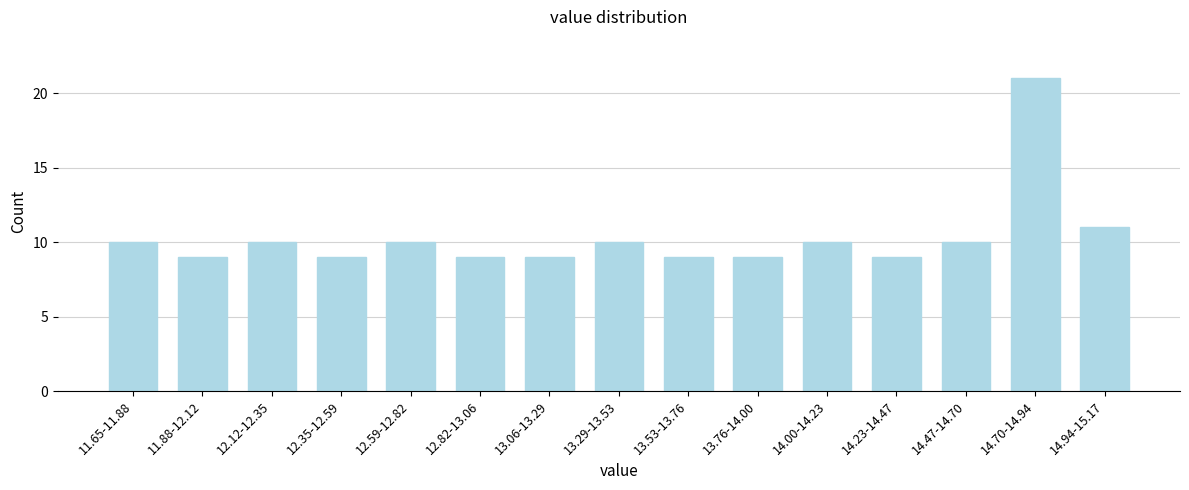

Reading right to left, what are all the values shown in this chart?

11	21	10	9	10	9	9	10	9	9	10	9	10	9	10